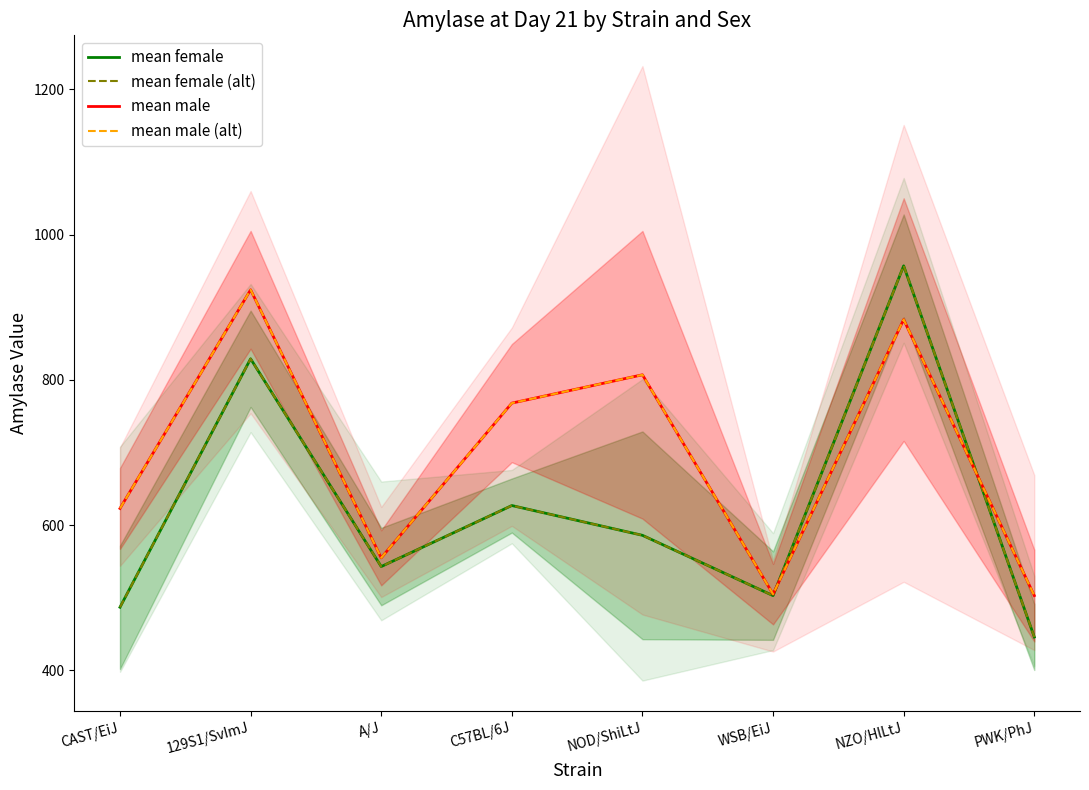

At NOD/ShiLtJ, list the series in order from largest to smallest.

mean male, mean male (alt), mean female, mean female (alt)